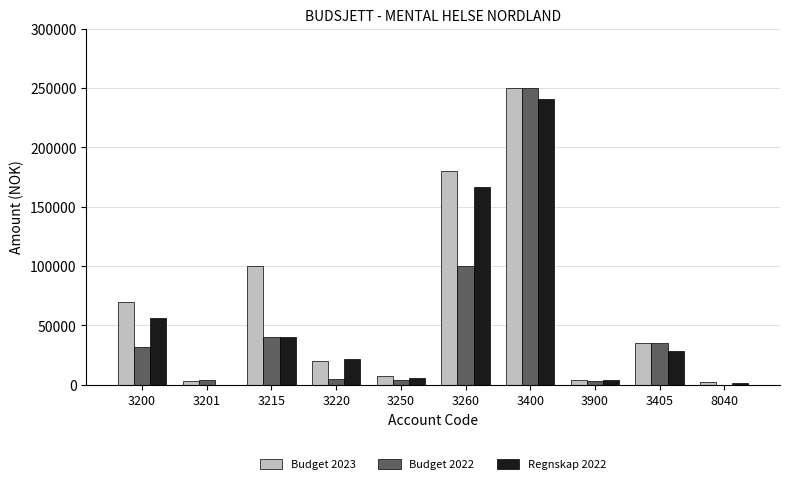

Which series has the widest spread of values?

Budget 2022